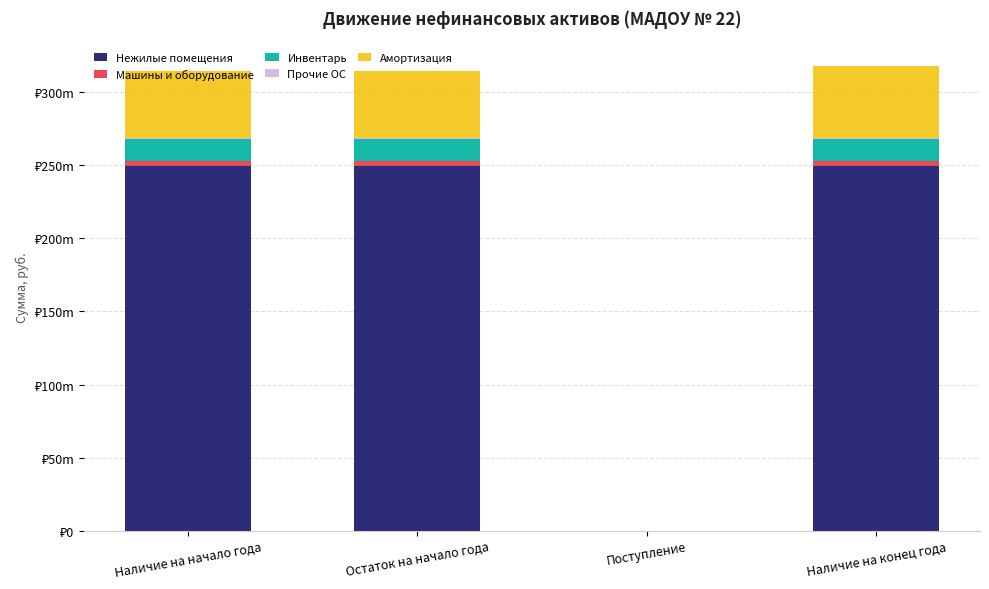

Are the bars grouped side by side (vs. stacked)?

No